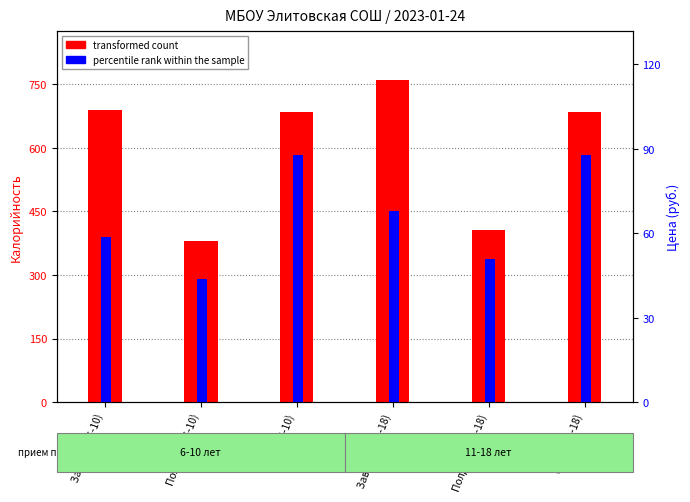

What is the spread (max minus min) of values at Полдник (11-18)?

354.5